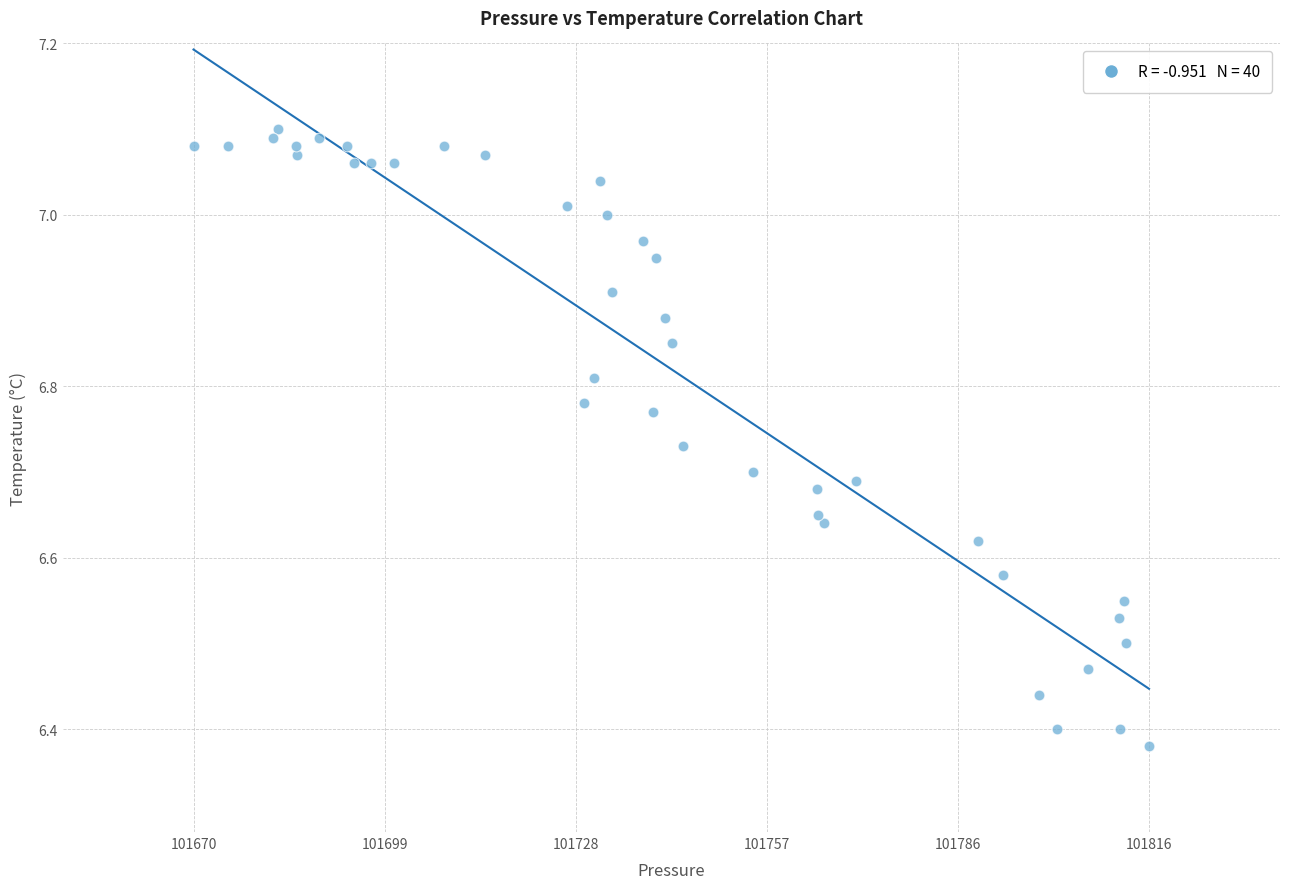

What is the range of Y values (max minus min)?

0.7